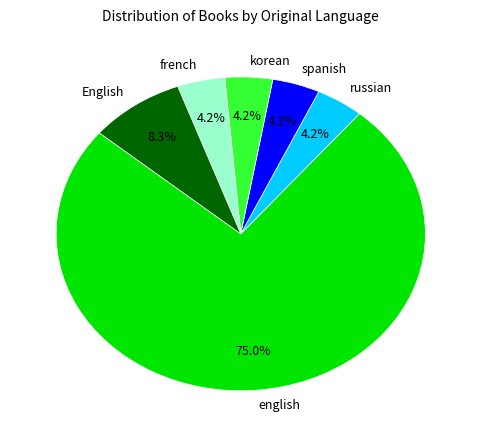

Is the sum of english and french greater than half?

Yes